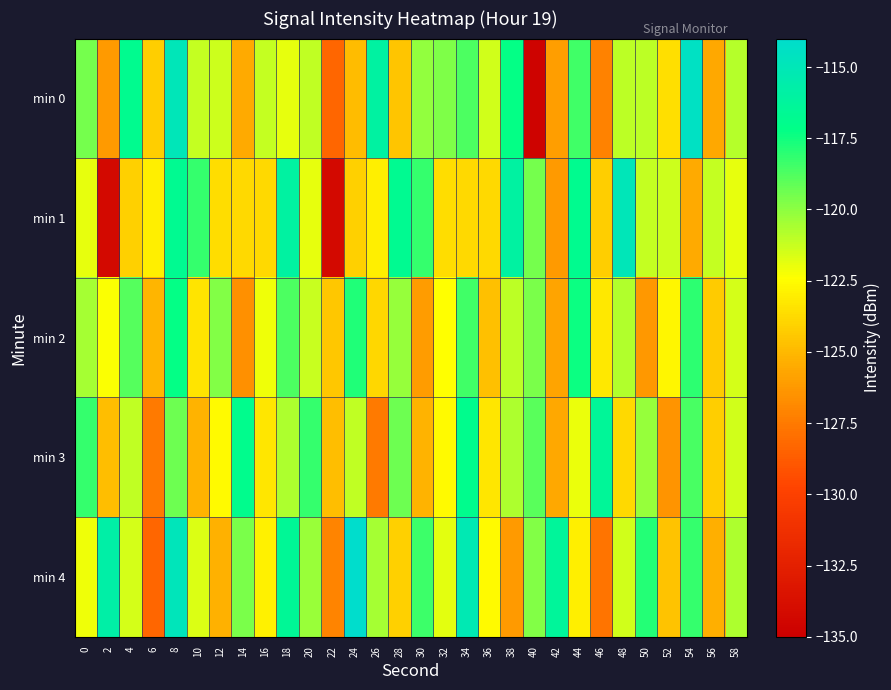

Rank the series at 4 from highest to lowest value.

min 0, min 2, min 3, min 4, min 1